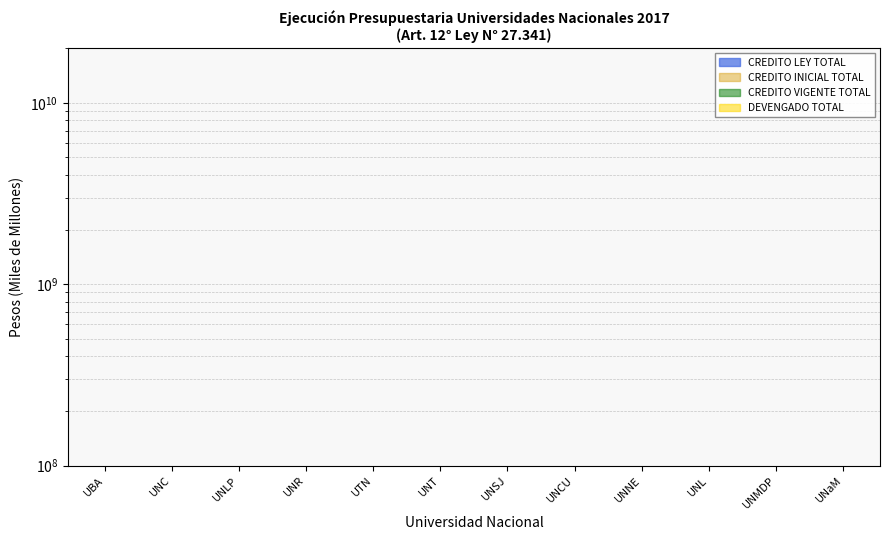

How many series are shown in this chart?

4